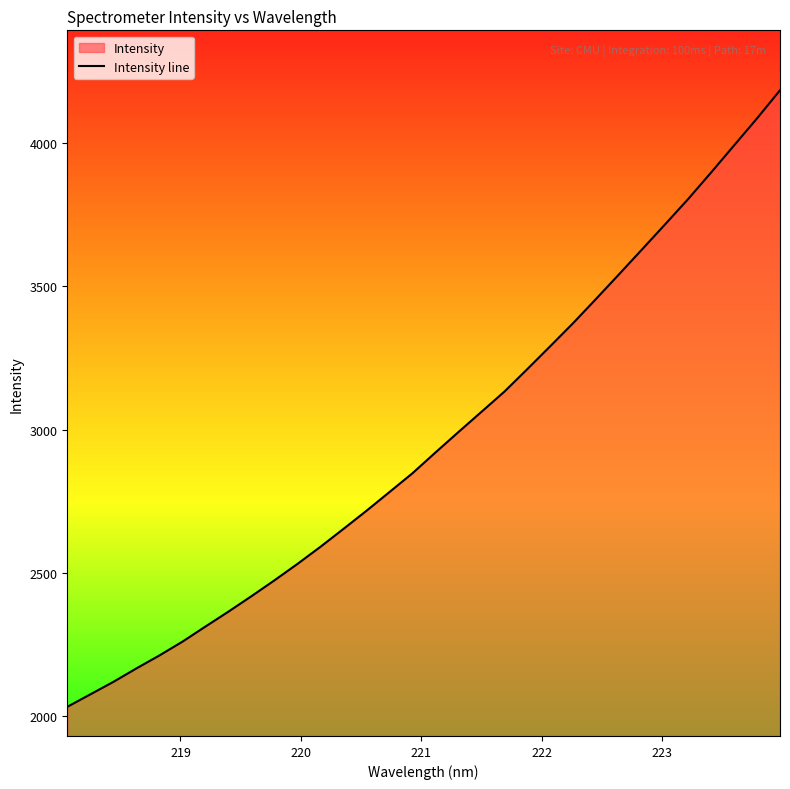

What is the smallest value displayed?

2033.2